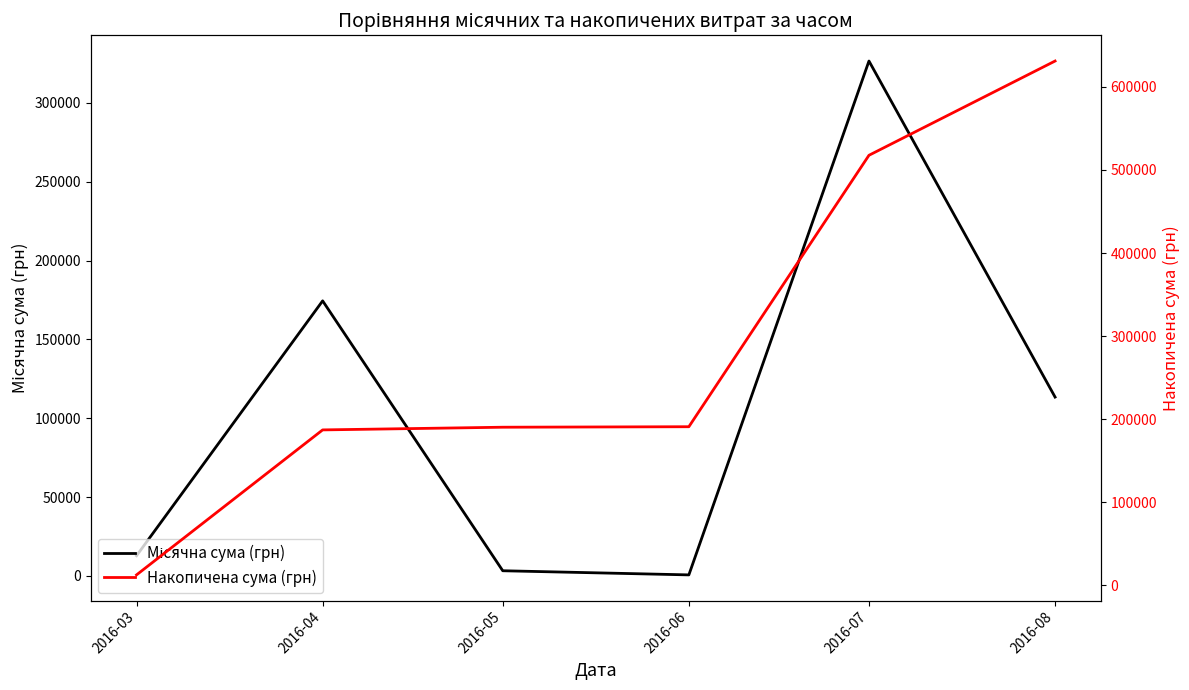

Where is the first local maximum for Місячна сума (грн)?

2016-04